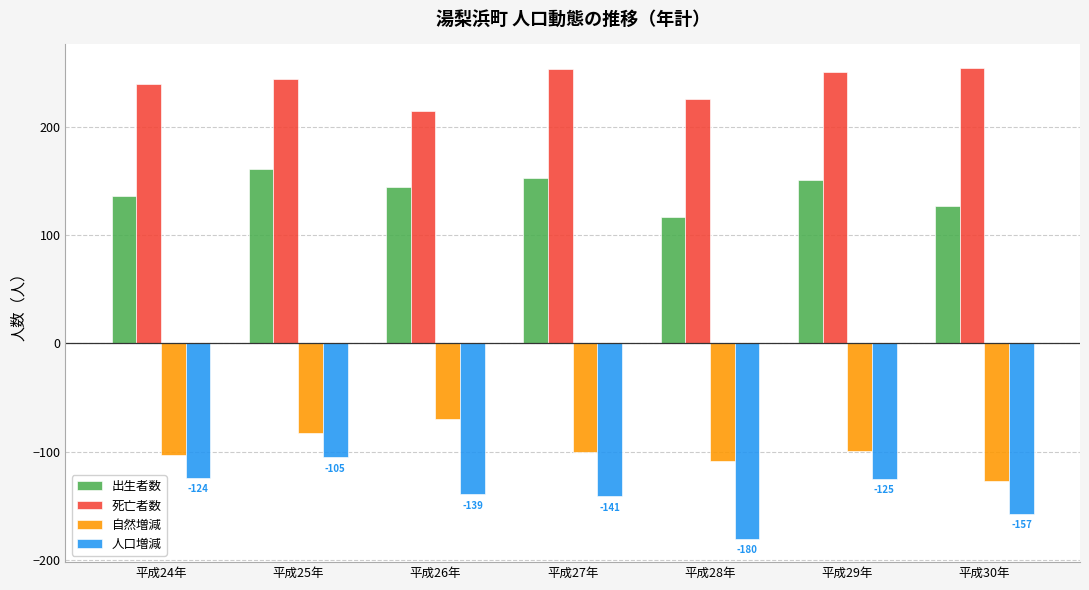

What is the maximum value shown in the chart?

254